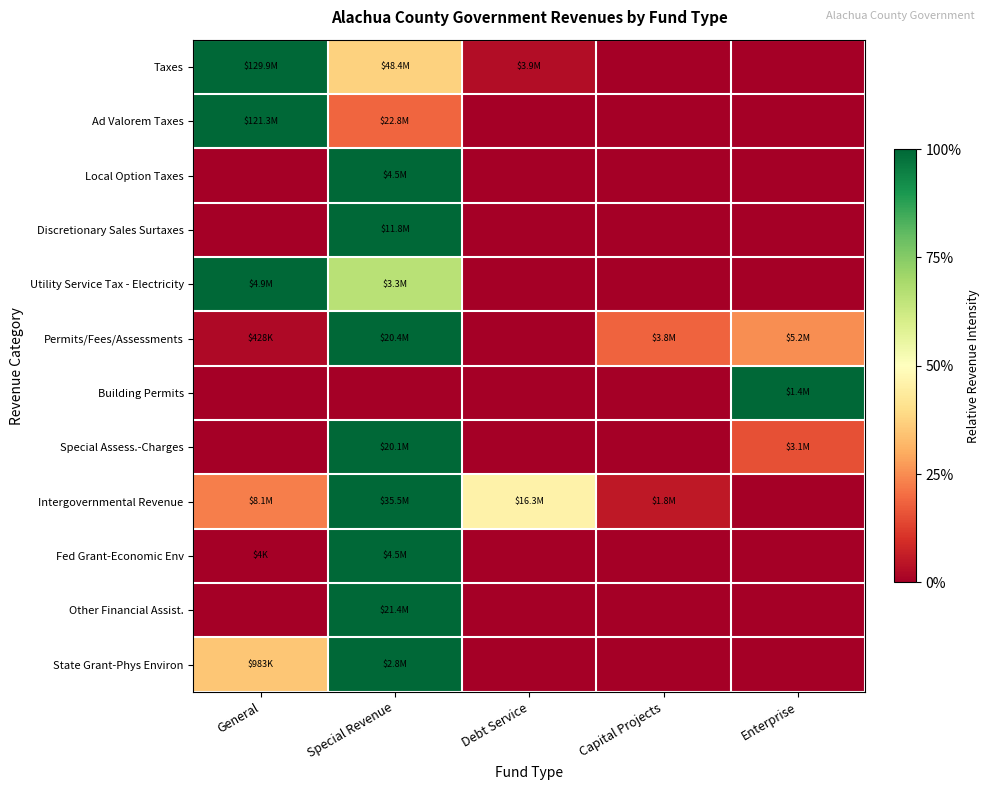

Which has a higher value, Enterprise or Capital Projects?

Enterprise